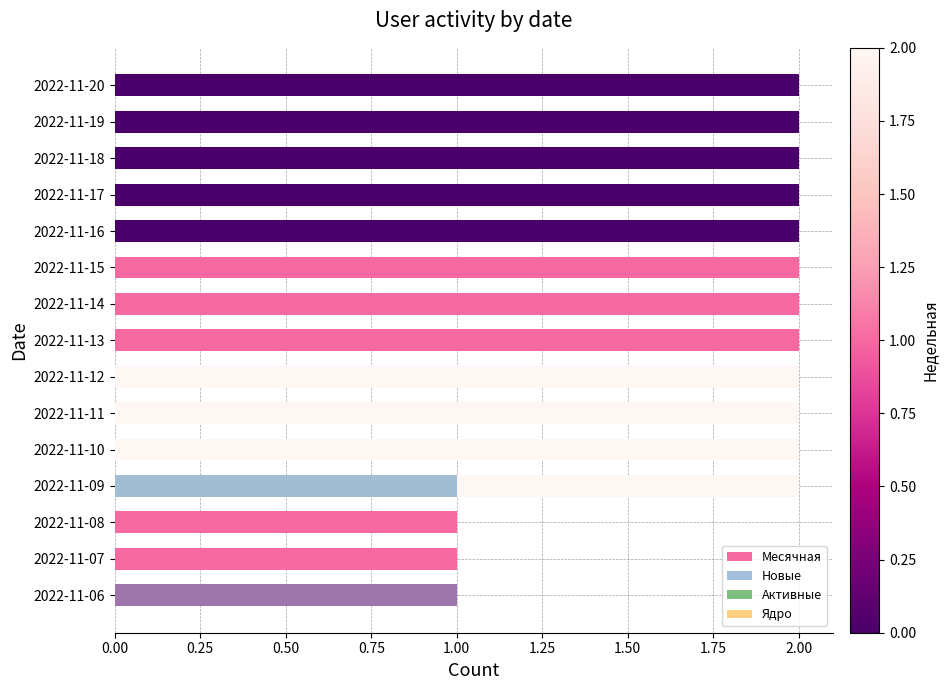

Is the value of Новые at 0.00 greater than the value of Ядро at 11?

Yes